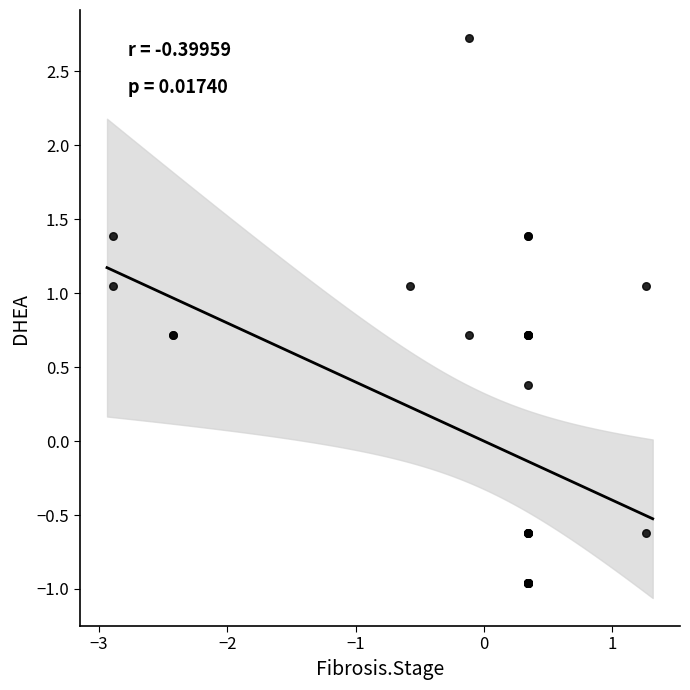

What Y value in the scatter plot is closest to 0?

0.4